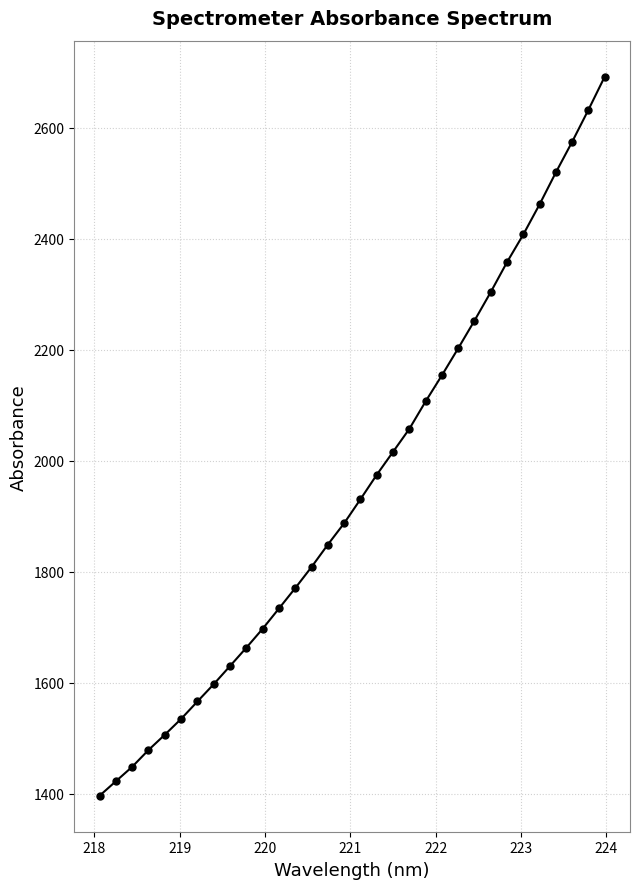

What is the minimum value shown in the chart?

1396.1